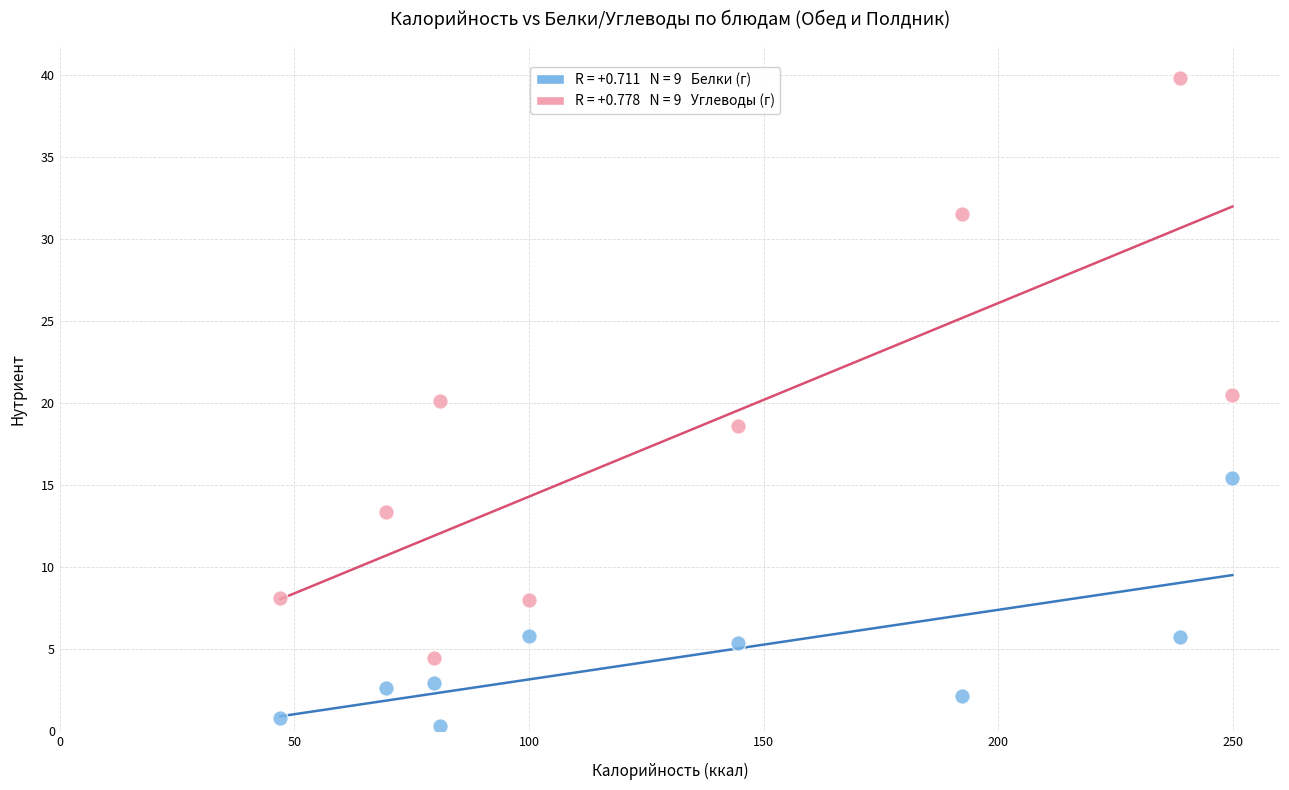

Across all data points, what is the range of Y values (max minus min)?

39.5